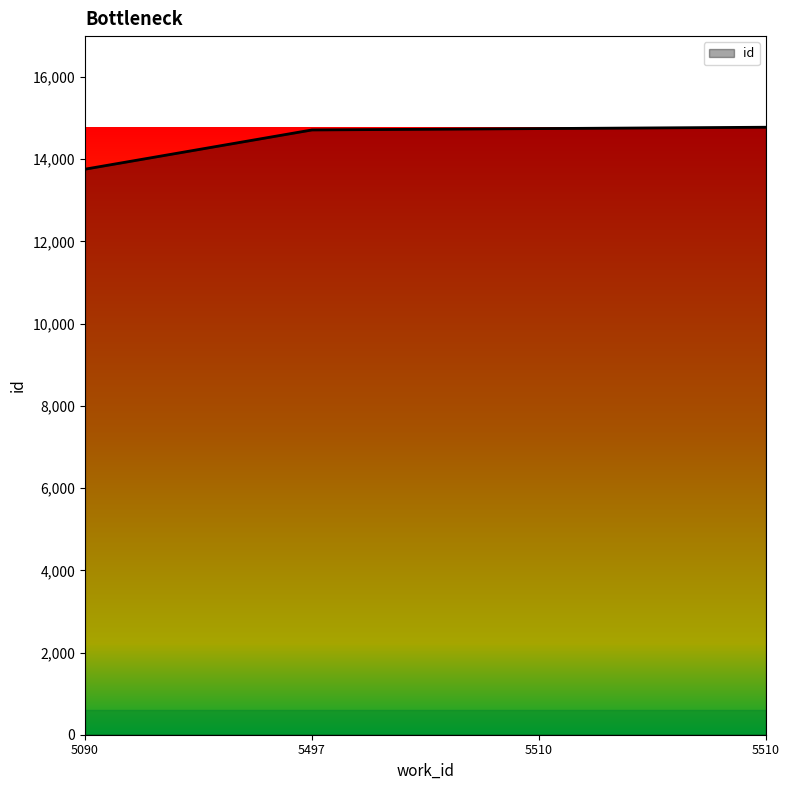

What is the ratio of the value at 5510 to the value at 5510?

1.0